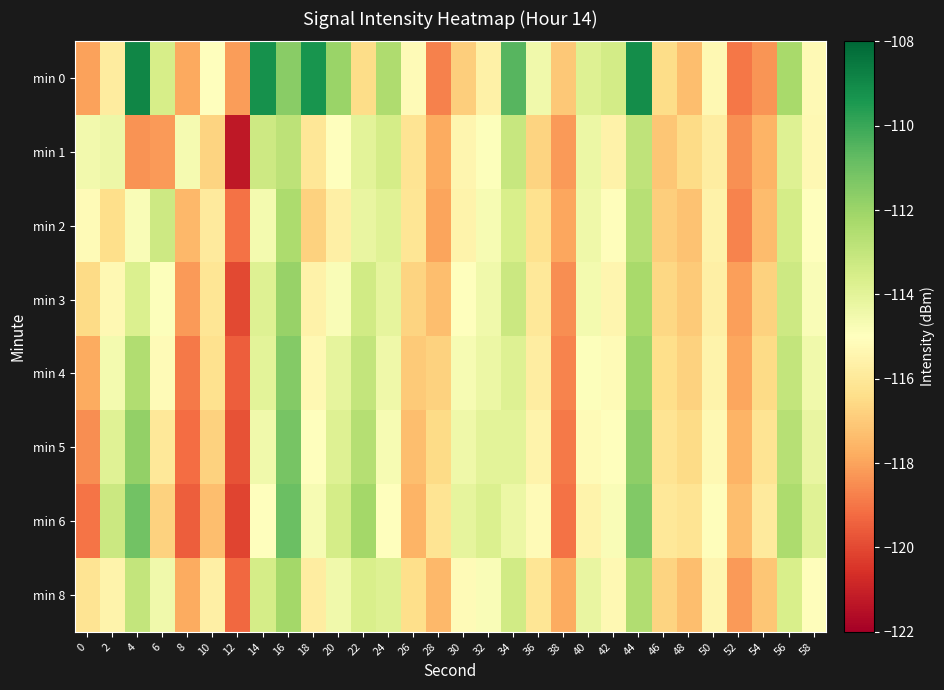

Reading left to right, extract all data points from this chart.

min 0: 0=-118.0	2=-115.8	4=-108.9	6=-113.6	8=-117.9	10=-115.0	12=-118.1	14=-109.2	16=-111.6	18=-109.4	20=-112.0	22=-116.5	24=-112.5	26=-115.2	28=-118.8	30=-116.9	32=-115.6	34=-110.6	36=-114.5	38=-117.1	40=-113.9	42=-113.4	44=-109.1	46=-116.4	48=-117.3	50=-115.3	52=-119.0	54=-118.3	56=-112.3	58=-115.2
min 1: 0=-114.5	2=-114.4	4=-118.4	6=-118.2	8=-114.6	10=-116.7	12=-121.2	14=-113.3	16=-112.9	18=-116.1	20=-115.0	22=-114.0	24=-113.5	26=-116.2	28=-117.8	30=-115.4	32=-114.9	34=-113.1	36=-116.7	38=-118.2	40=-114.3	42=-115.6	44=-112.9	46=-117.1	48=-116.5	50=-115.8	52=-118.4	54=-117.6	56=-113.8	58=-115.3
min 2: 0=-115.2	2=-116.4	4=-114.8	6=-113.3	8=-117.5	10=-115.9	12=-119.1	14=-114.6	16=-112.4	18=-116.8	20=-115.7	22=-114.2	24=-113.9	26=-116.1	28=-118.0	30=-115.5	32=-114.7	34=-113.6	36=-116.3	38=-117.9	40=-114.4	42=-115.1	44=-112.7	46=-116.9	48=-117.2	50=-115.6	52=-118.7	54=-117.4	56=-113.5	58=-115.0
min 3: 0=-116.5	2=-115.3	4=-113.7	6=-114.9	8=-118.2	10=-116.1	12=-120.0	14=-113.8	16=-111.9	18=-115.6	20=-114.8	22=-113.4	24=-114.1	26=-116.7	28=-117.3	30=-115.0	32=-114.5	34=-113.2	36=-116.0	38=-118.5	40=-114.6	42=-115.4	44=-112.3	46=-116.6	48=-117.0	50=-115.7	52=-118.1	54=-116.8	56=-113.3	58=-114.8
min 4: 0=-117.8	2=-114.6	4=-112.5	6=-115.2	8=-118.9	10=-116.3	12=-119.5	14=-114.0	16=-111.5	18=-115.3	20=-114.1	22=-113.0	24=-114.4	26=-117.0	28=-116.8	30=-114.7	32=-114.3	34=-113.8	36=-115.8	38=-118.7	40=-114.9	42=-115.2	44=-112.0	46=-116.4	48=-116.8	50=-115.5	52=-117.9	54=-116.5	56=-113.0	58=-114.5
min 5: 0=-118.5	2=-113.9	4=-111.8	6=-116.0	8=-119.2	10=-116.8	12=-119.8	14=-114.5	16=-111.2	18=-115.0	20=-113.8	22=-112.6	24=-114.7	26=-117.3	28=-116.5	30=-114.4	32=-114.0	34=-114.0	36=-115.5	38=-118.9	40=-115.2	42=-115.0	44=-111.7	46=-116.2	48=-116.5	50=-115.3	52=-117.6	54=-116.2	56=-112.7	58=-114.2
min 6: 0=-119.0	2=-113.2	4=-111.1	6=-116.8	8=-119.5	10=-117.3	12=-120.1	14=-115.0	16=-110.9	18=-114.7	20=-113.5	22=-112.2	24=-115.0	26=-117.6	28=-116.2	30=-114.1	32=-113.7	34=-114.3	36=-115.2	38=-119.1	40=-115.5	42=-114.8	44=-111.4	46=-116.0	48=-116.2	50=-115.1	52=-117.3	54=-115.9	56=-112.4	58=-113.9
min 8: 0=-116.2	2=-115.5	4=-113.0	6=-114.5	8=-117.8	10=-115.7	12=-119.3	14=-113.5	16=-112.2	18=-115.8	20=-114.5	22=-113.6	24=-113.8	26=-116.4	28=-117.5	30=-115.2	32=-114.8	34=-113.4	36=-116.1	38=-117.8	40=-114.2	42=-115.3	44=-112.5	46=-116.7	48=-117.3	50=-115.4	52=-118.2	54=-117.1	56=-113.6	58=-115.1